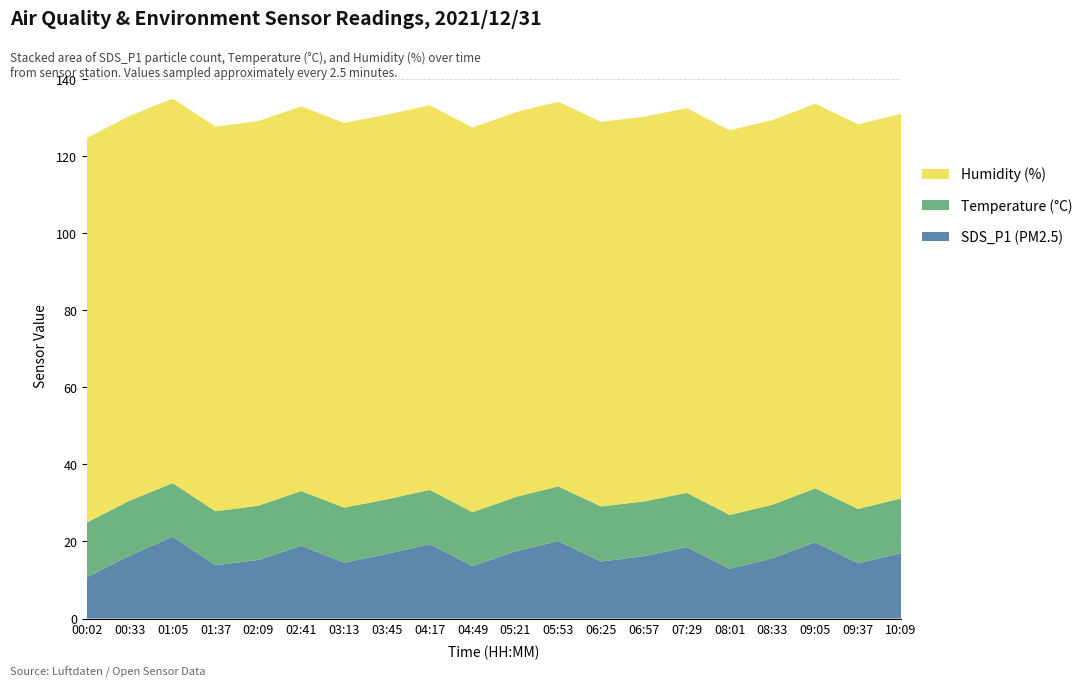

Reading left to right, transcribe all the data shown in this chart.

SDS_P1: 10.8	16.4	21.2	13.8	15.2	18.9	14.5	16.8	19.3	13.6	17.4	20.1	14.8	16.2	18.6	12.9	15.7	19.8	14.3	17.0
Temp: 14.2	14.3	13.9	14.0	14.1	14.2	14.3	14.2	14.1	14.0	14.1	14.2	14.3	14.2	14.1	14.0	13.9	14.0	14.1	14.2
Humidity: 99.9	99.9	99.9	99.9	99.9	99.9	99.9	99.9	99.9	99.9	99.9	99.9	99.9	99.9	99.9	99.9	99.9	99.9	99.9	99.9